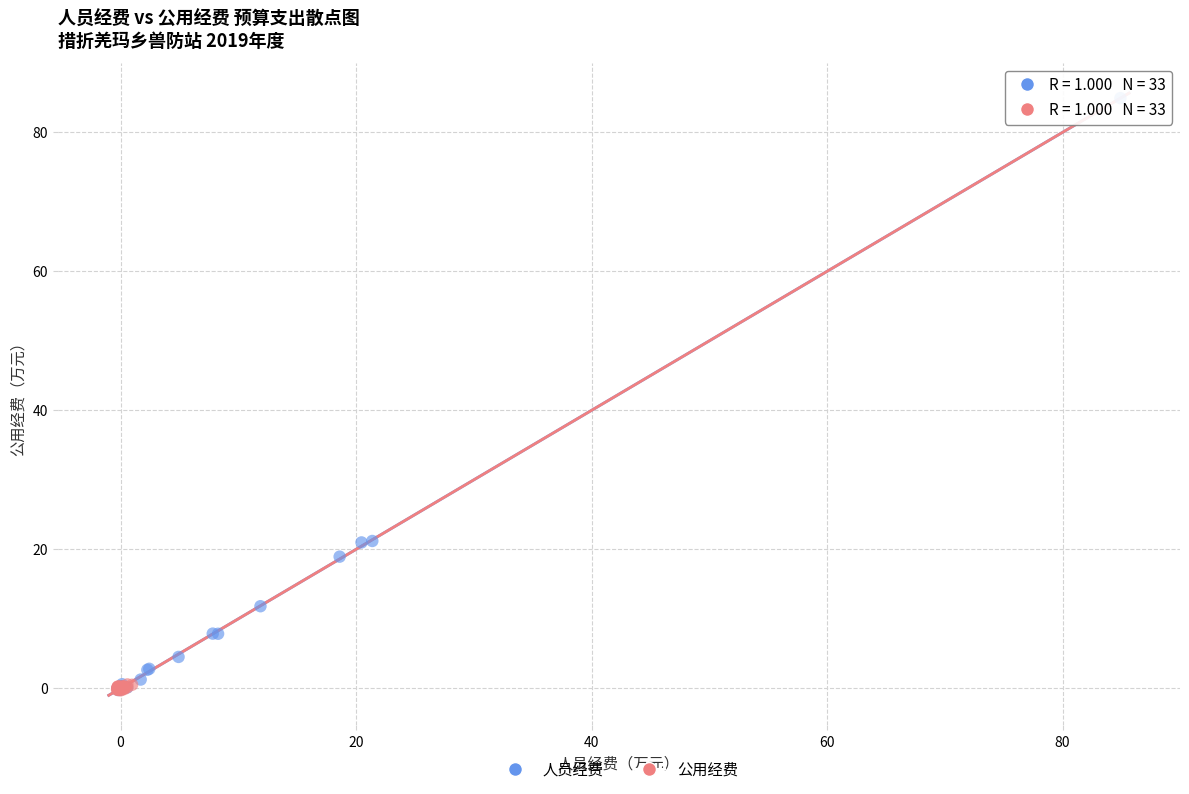

Which series reaches the maximum Y coordinate?

人员经费